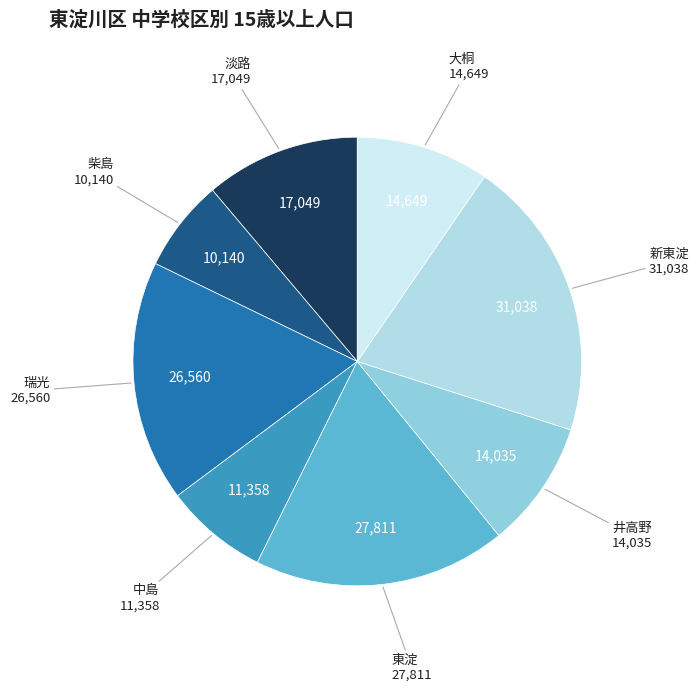

To the nearest percent, what is the difference between the largest and smallest slice percentages?

14%